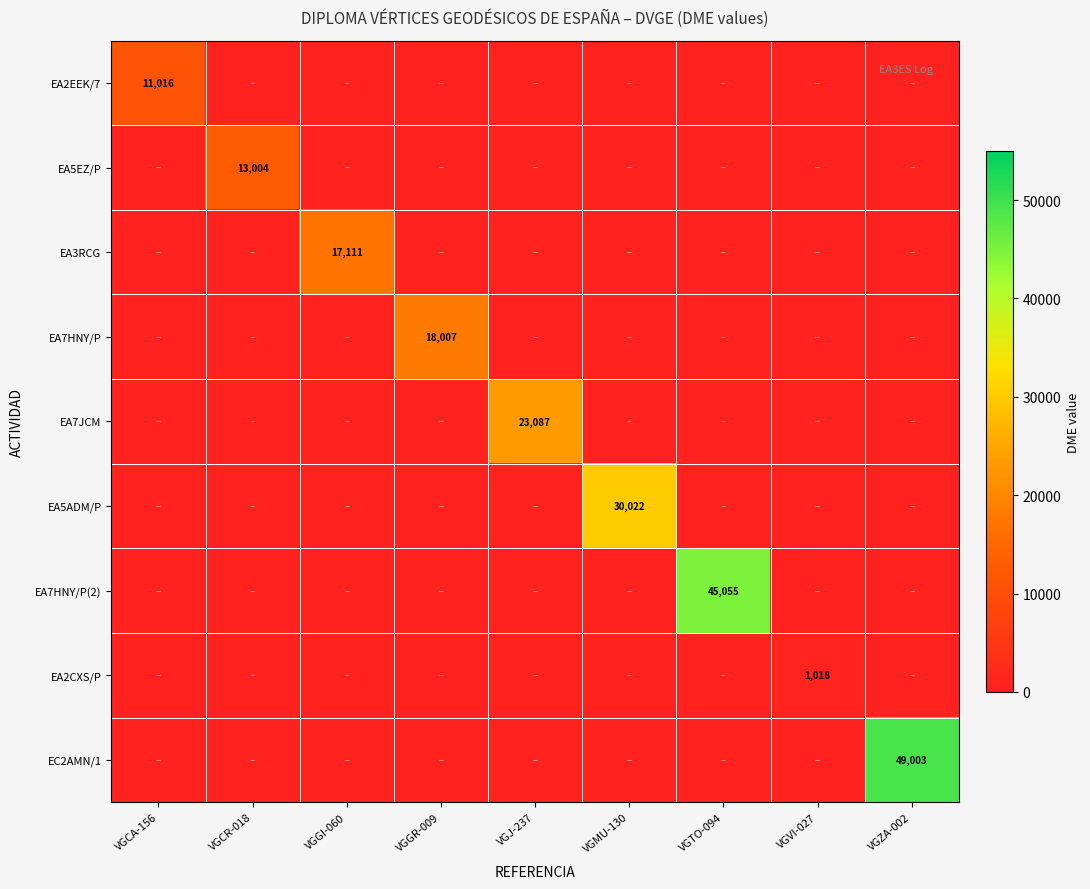

Is it true that EA2EEK/7 equals 11016 at VGCA-156?

True